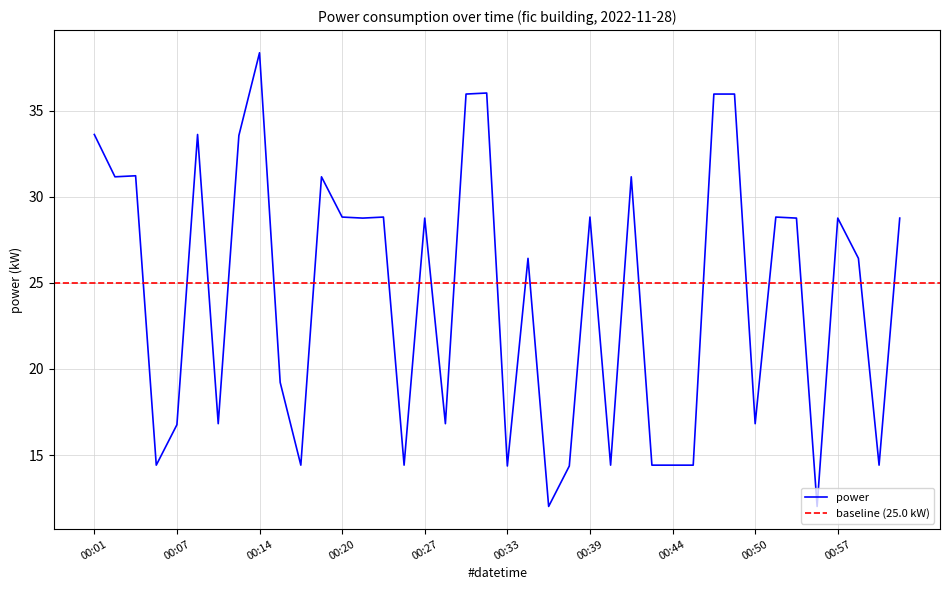

What is the sum of all values?

974.4